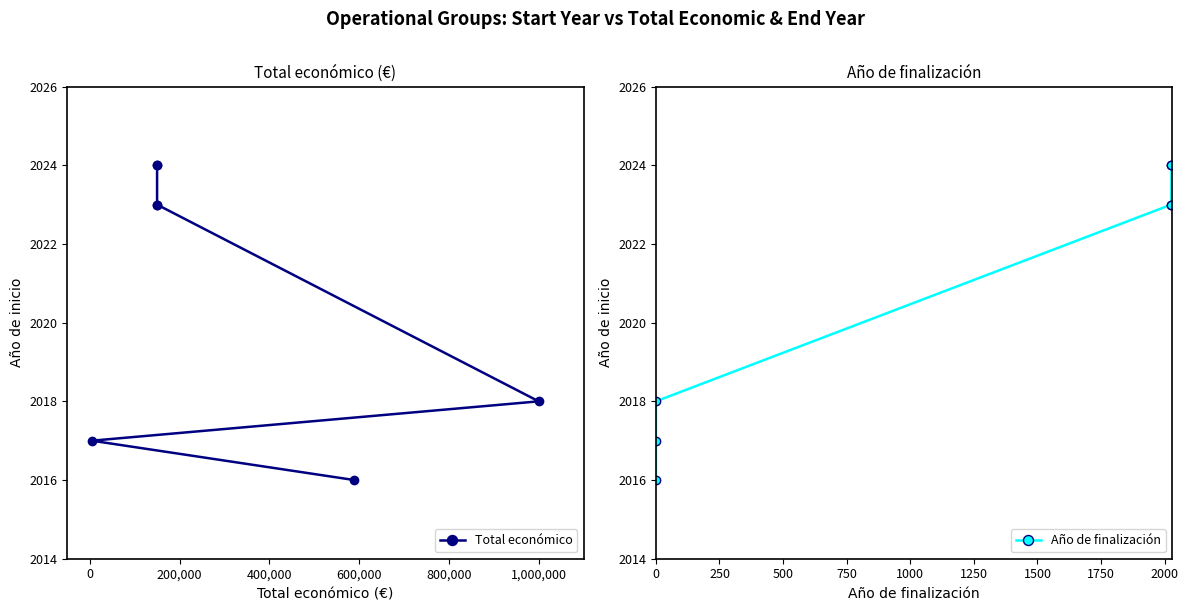

The Año de finalización series shows 799 at 400,000. True or false?

False